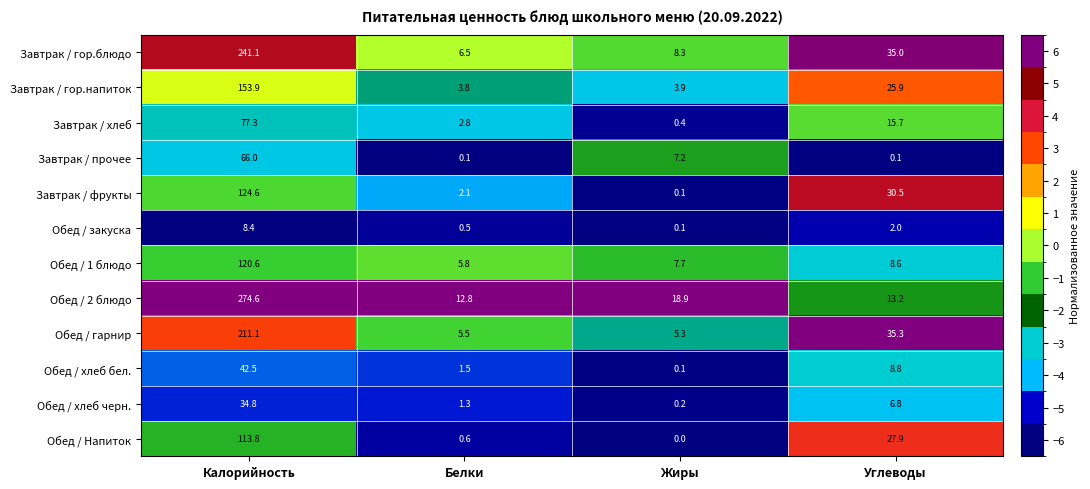

The value of Завтрак / гор.блюдо at Калорийность is 241.1. True or false?

True